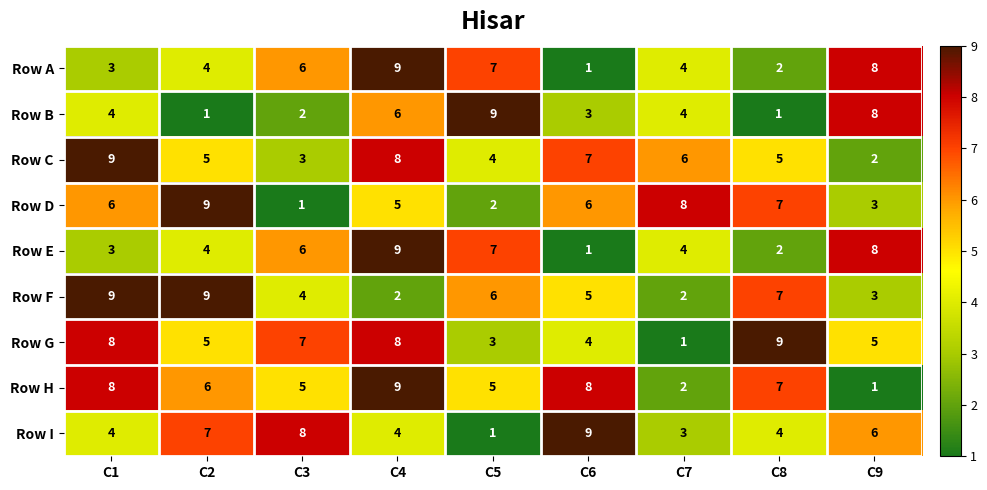

What is the greatest value displayed?

9